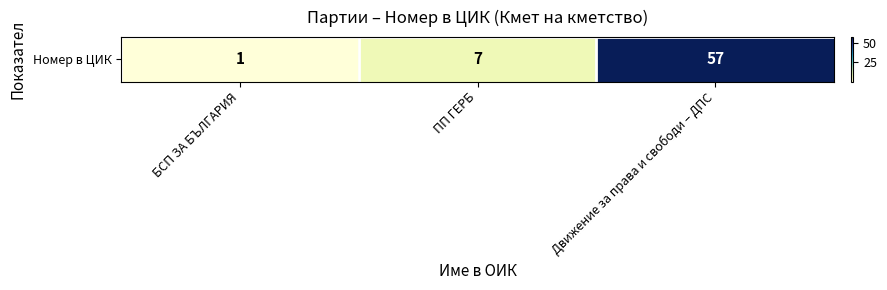

Is it true that the value at Движение за права и свободи – ДПС is 57?

True